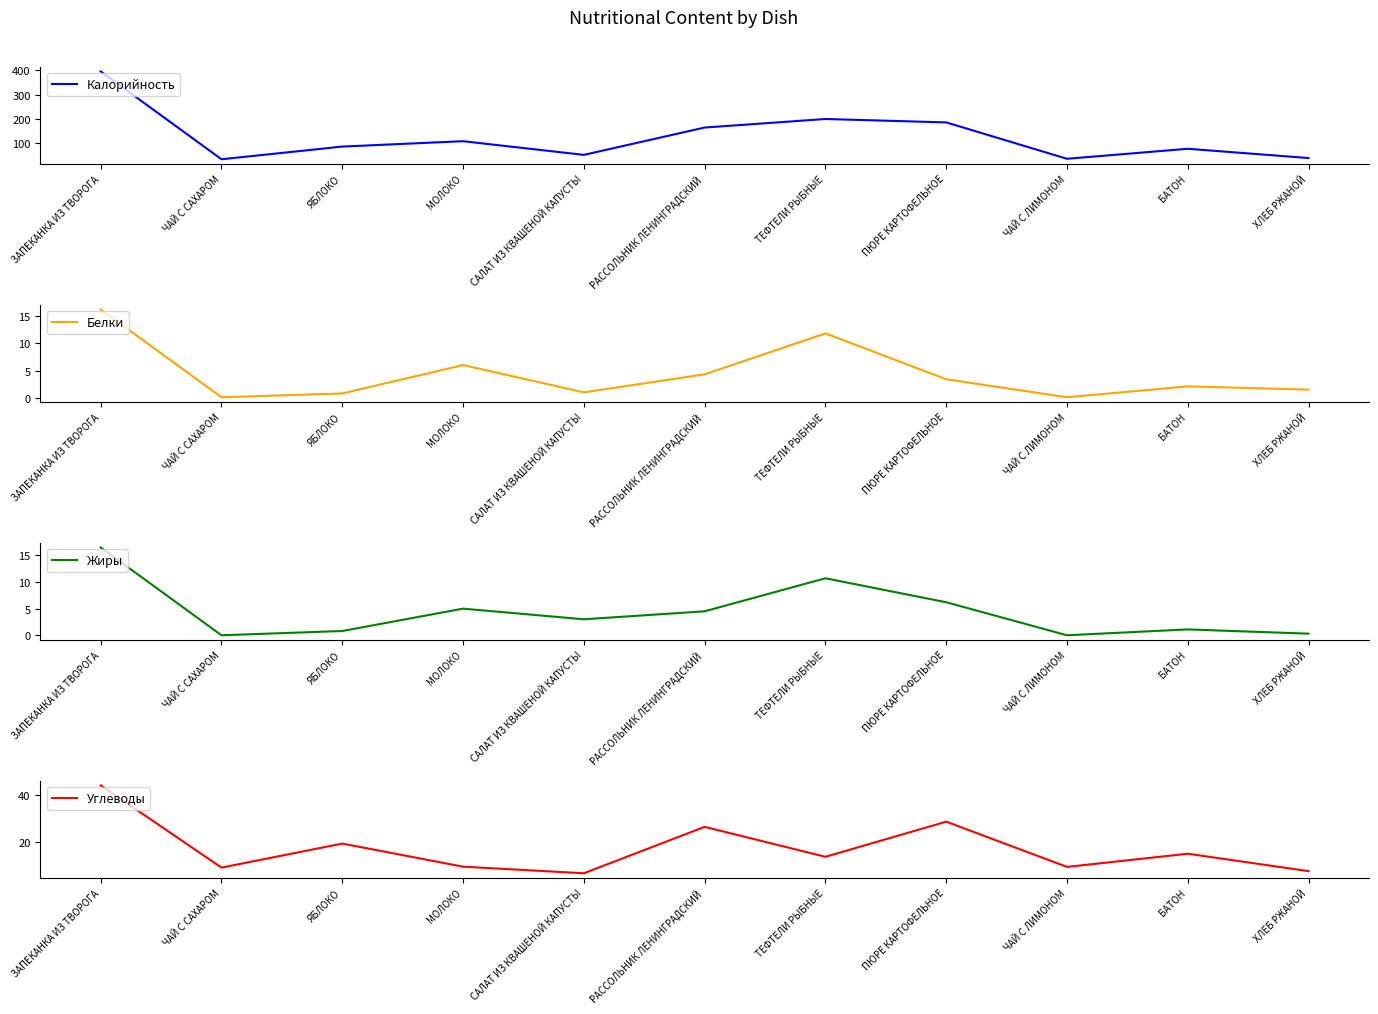

What are all the series names shown in the legend?

Калорийность, Белки, Жиры, Углеводы